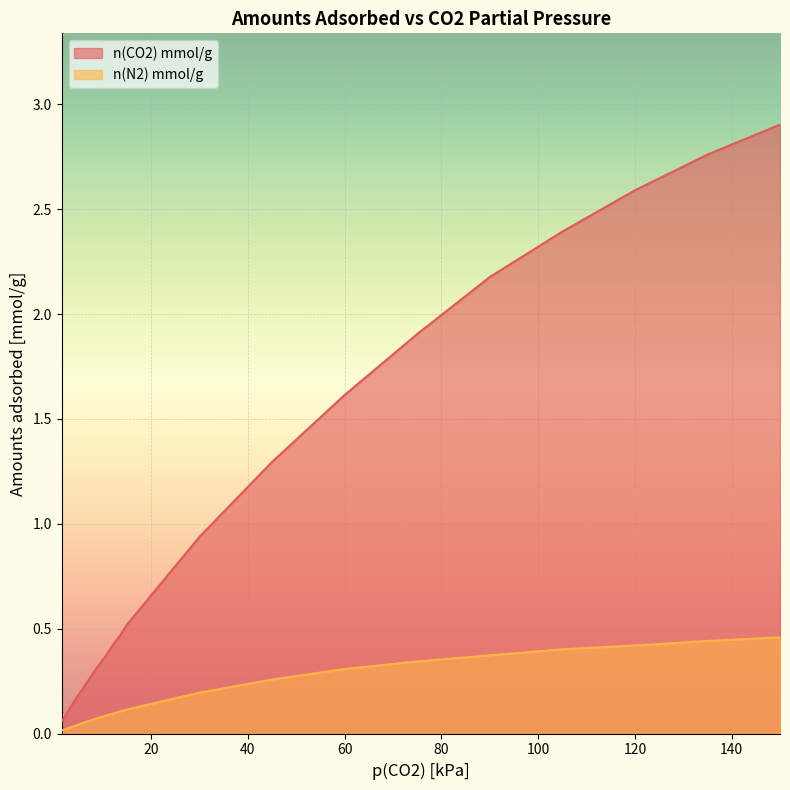

True or false: n(N2) mmol/g and n(CO2) mmol/g cross at least once.

False